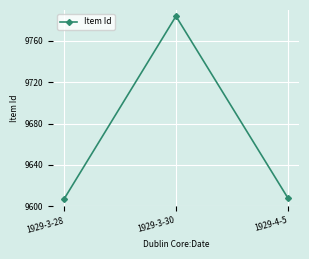

What is the label of the 3rd point from the left?

1929-4-5